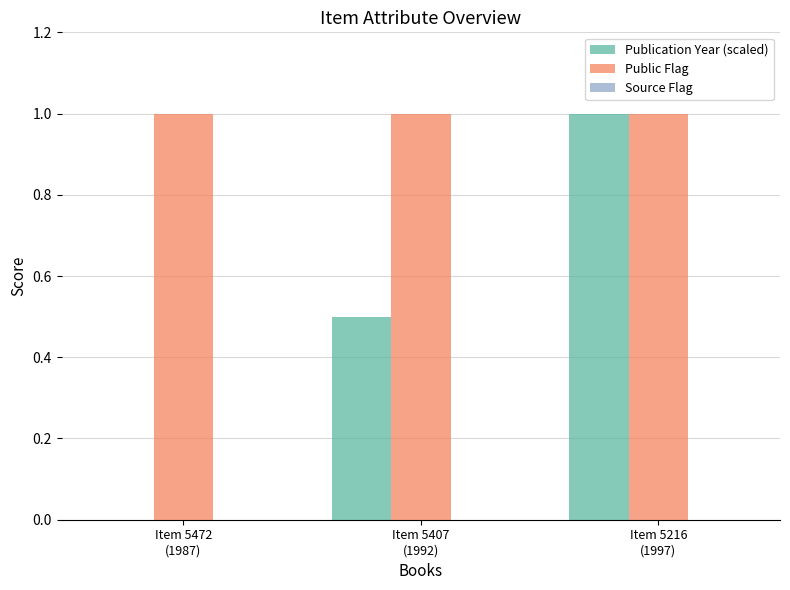

What is the sum of all Public Flag values?

3.0